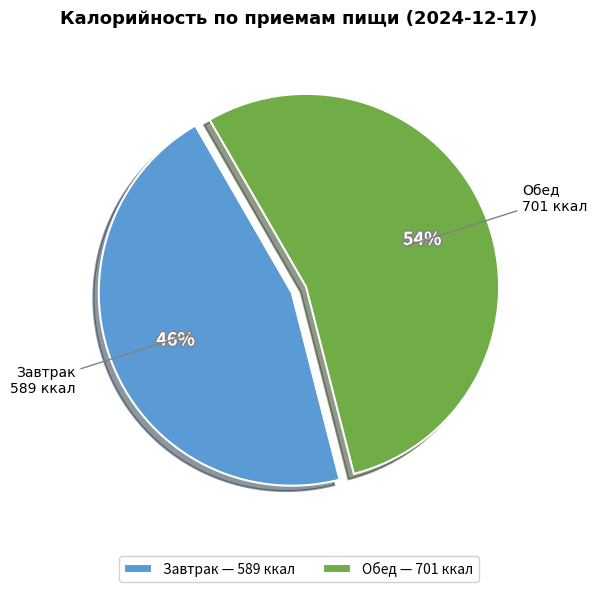

How many segments does this pie chart have?

2